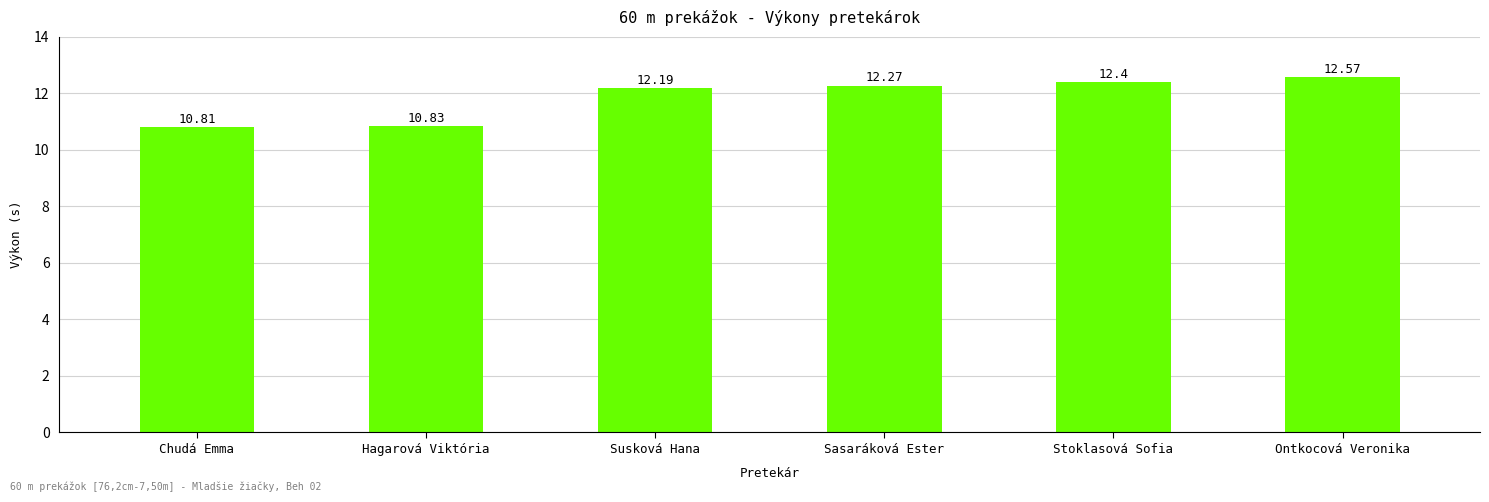

Reading left to right, what are all the values shown in this chart?

Chudá Emma=10.8	Hagarová Viktória=10.8	Susková Hana=12.2	Sasaráková Ester=12.3	Stoklasová Sofia=12.4	Ontkocová Veronika=12.6